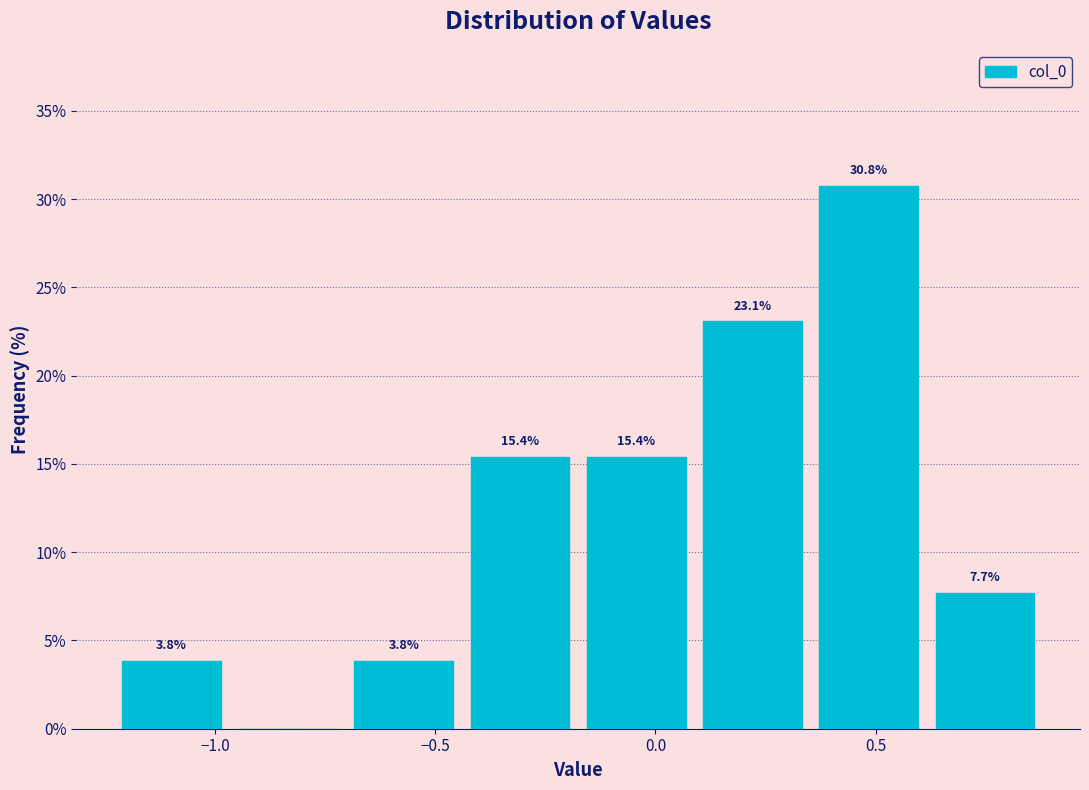

Over which range of the x-axis is the bar tallest?

0.35 to 0.60